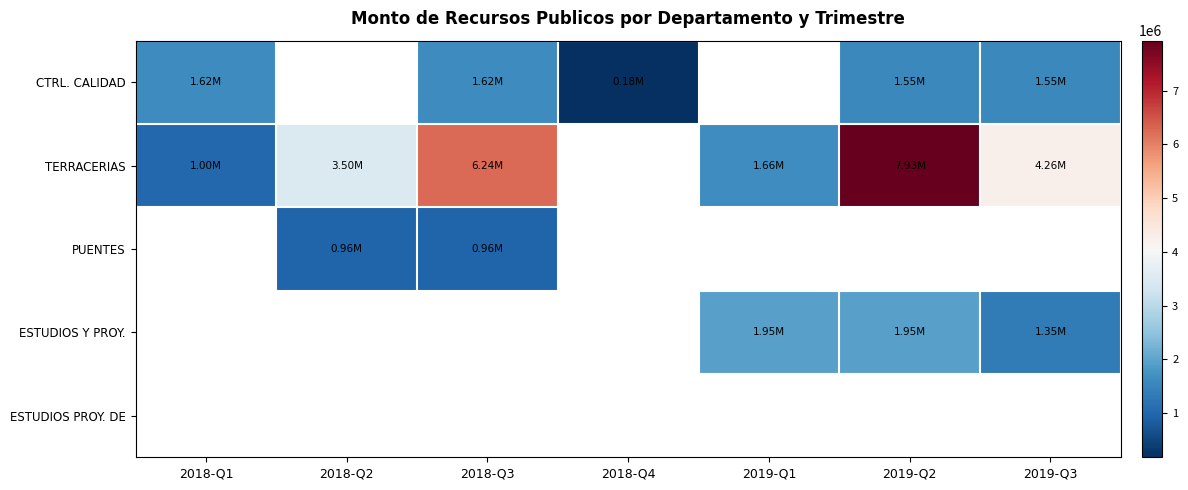

How many data points does each series have?

7